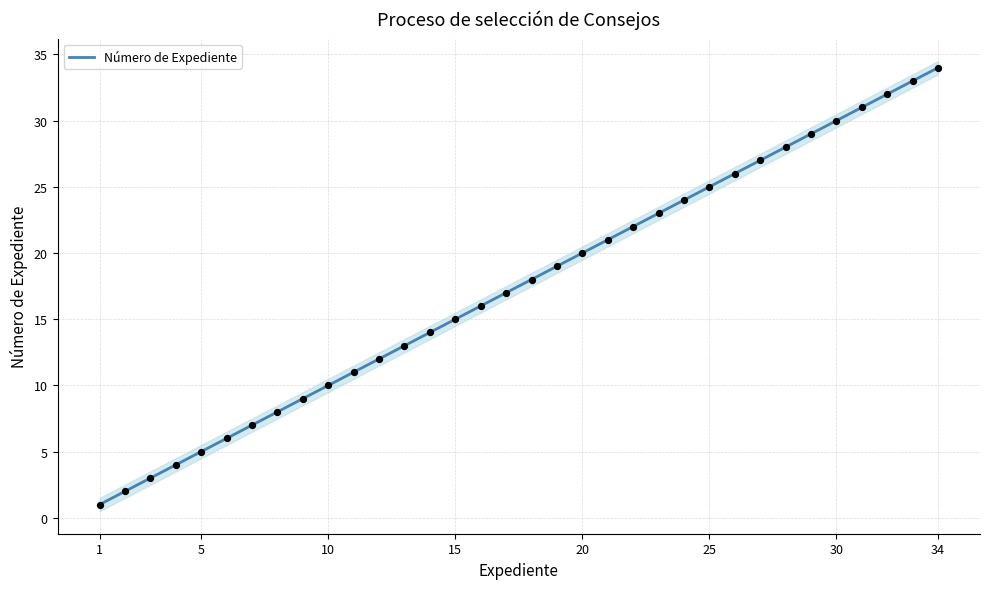

The Número de Expediente series shows 25 at 25. True or false?

True